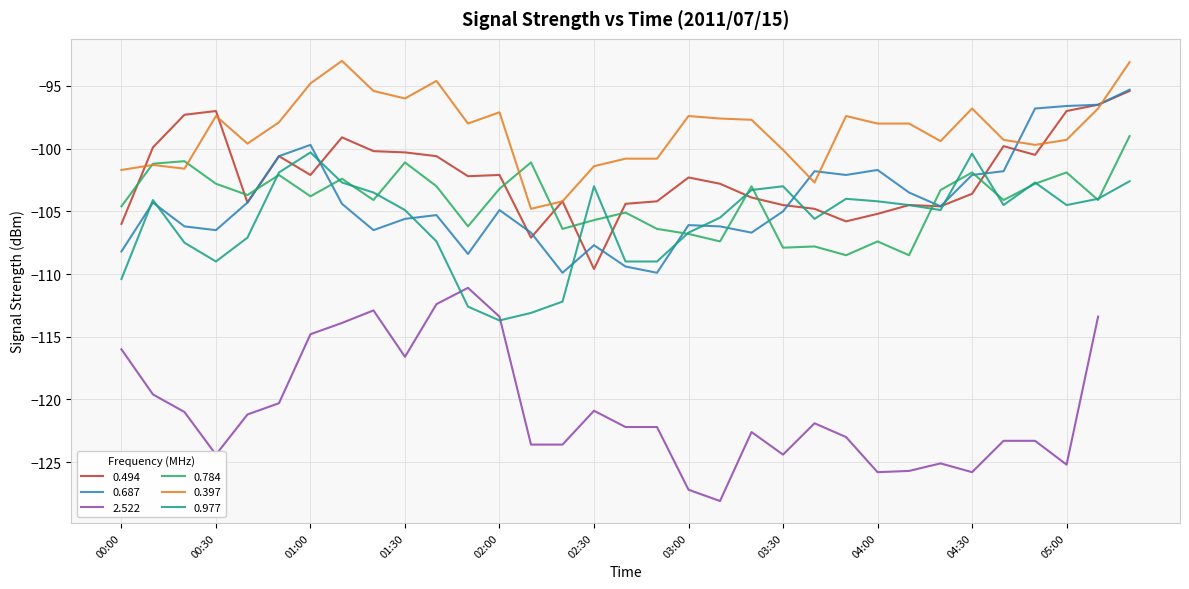

What is the average value of the 0.977 series?

-105.8